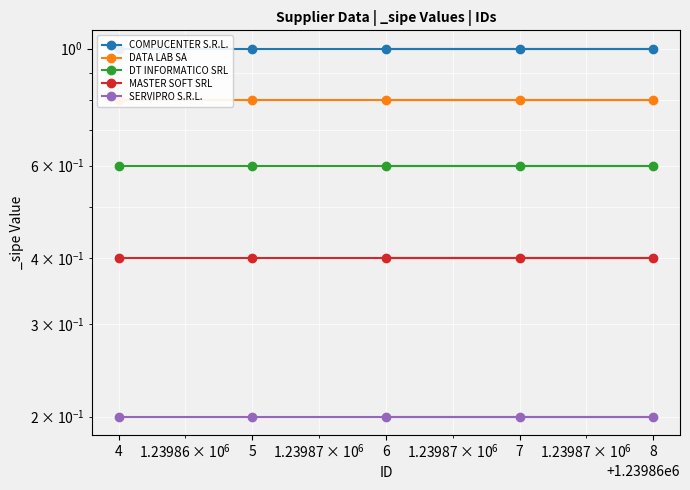

What is the smallest value displayed?

0.2